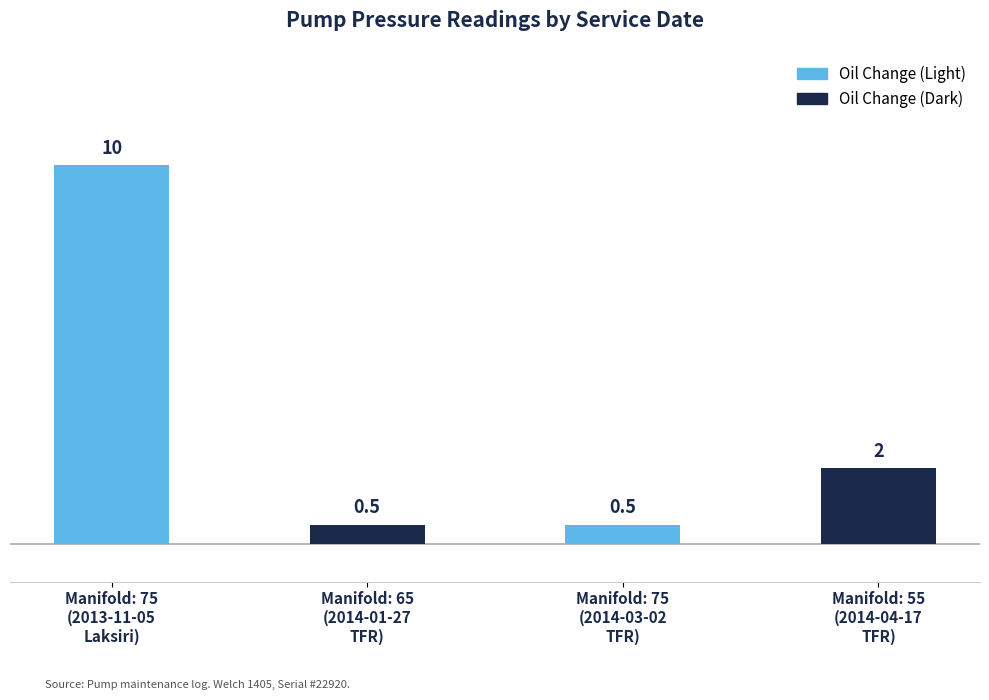

What is the change in value from Manifold: 75
(2013-11-05
Laksiri) to Manifold: 65
(2014-01-27
TFR)?

-9.5